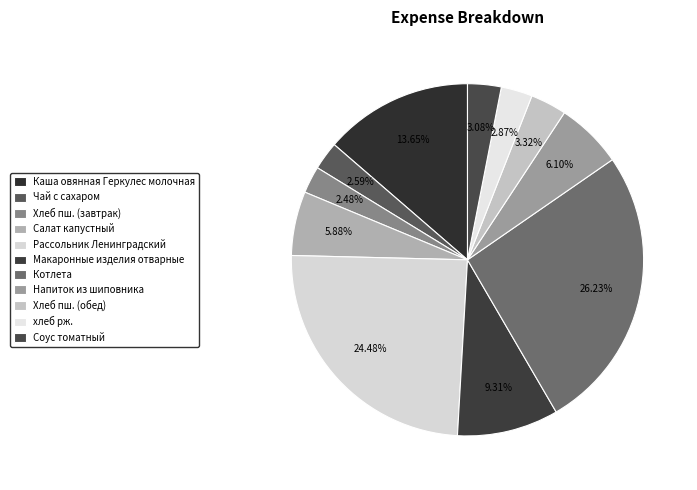

Does any single category account for the majority?

No